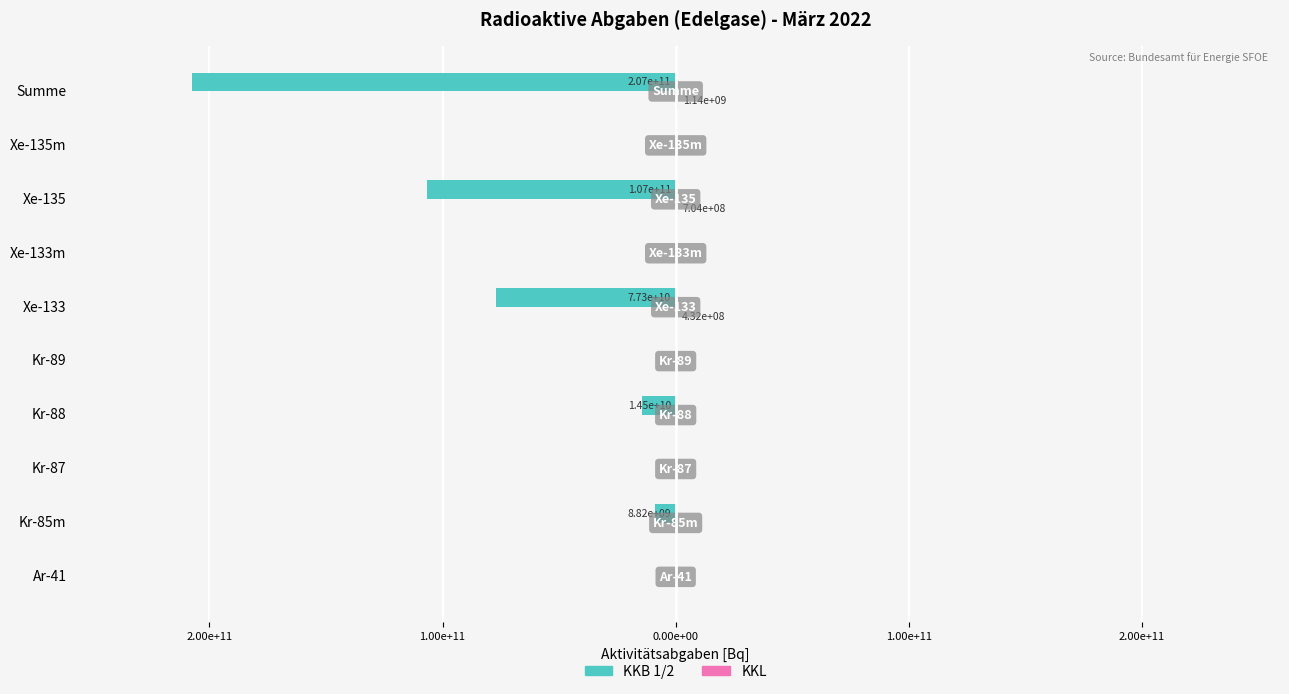

Rank the series by their average value, from highest to lowest.

KKL, KKB 1/2